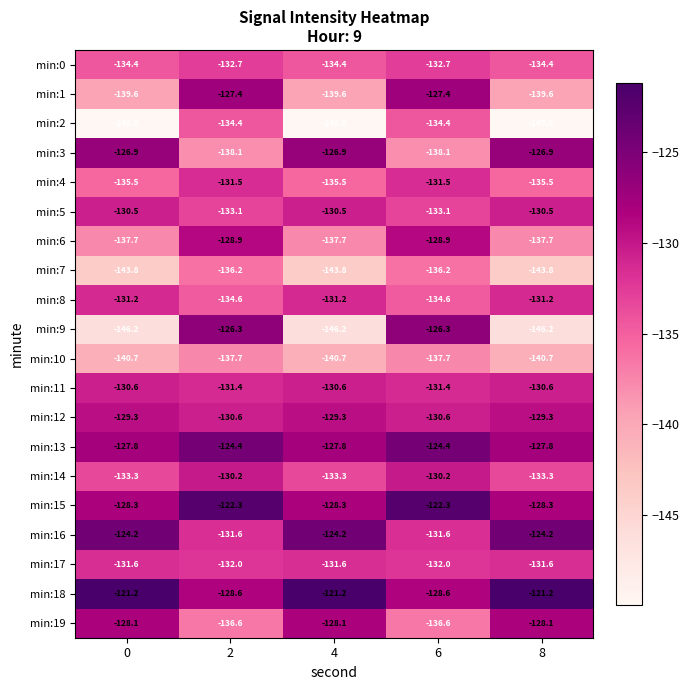

Is it true that min:11 equals -67.3 at 2?

False